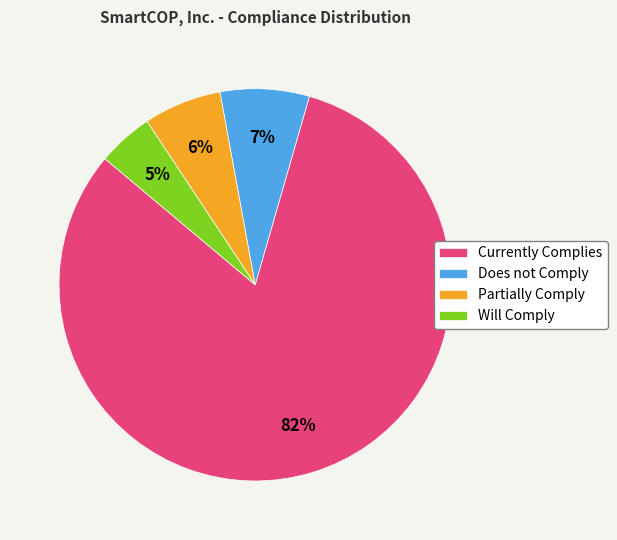

Which slice is the smallest?

Will Comply